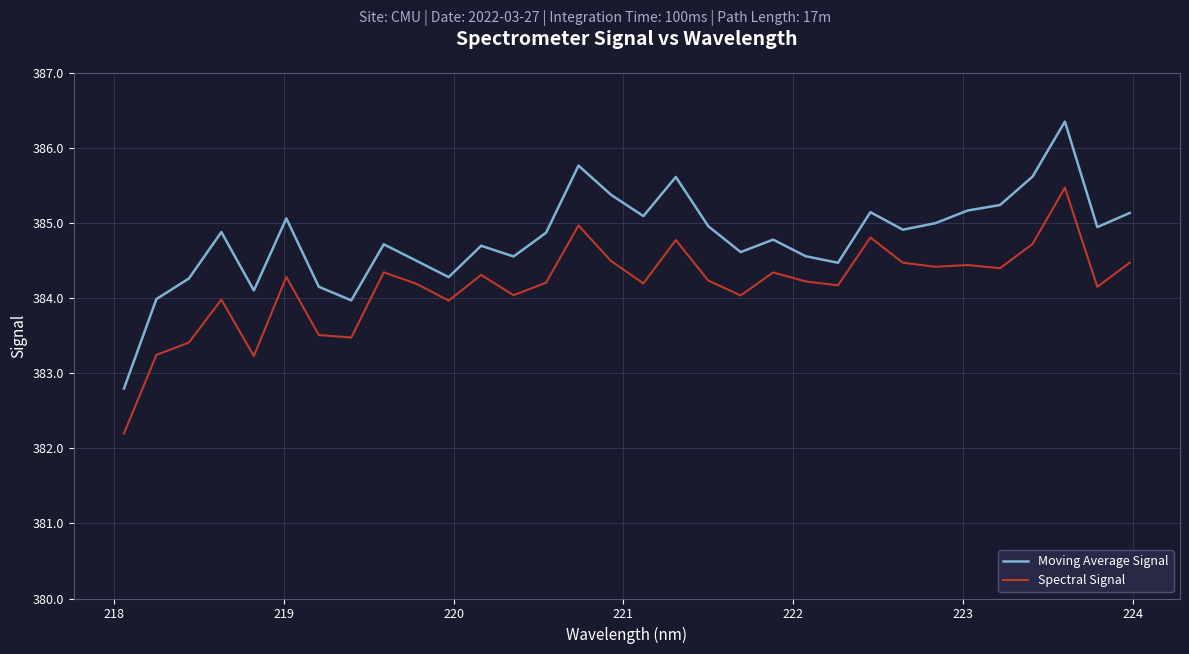

Which series has the largest total across all categories?

Moving Average Signal